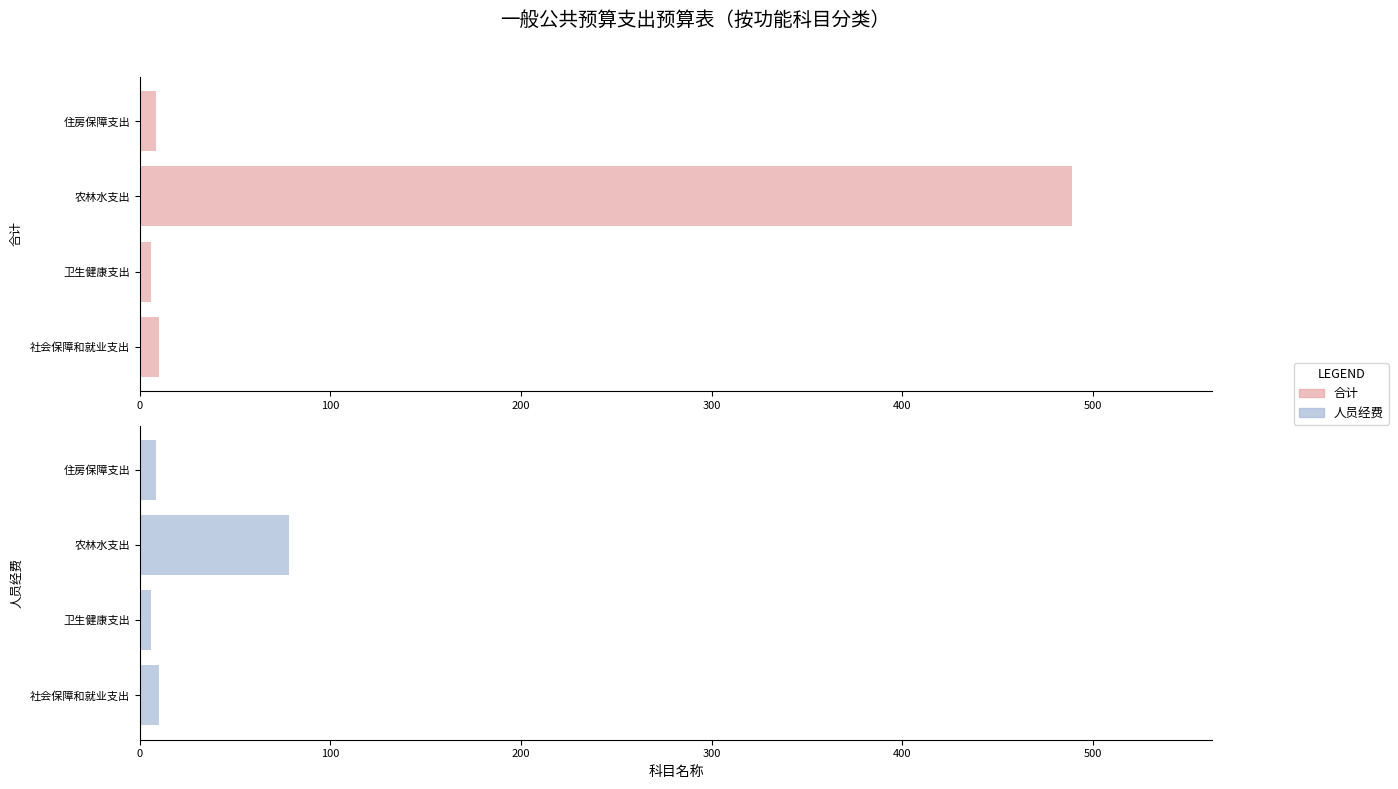

How many values in the 人员经费 series are below 10?

2